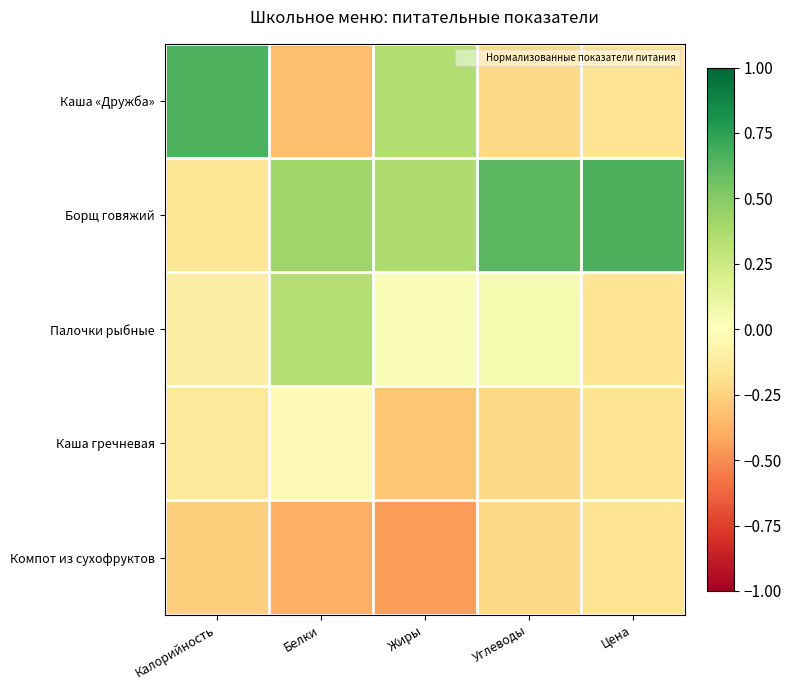

Which series has the largest range (max minus min)?

Каша «Дружба»